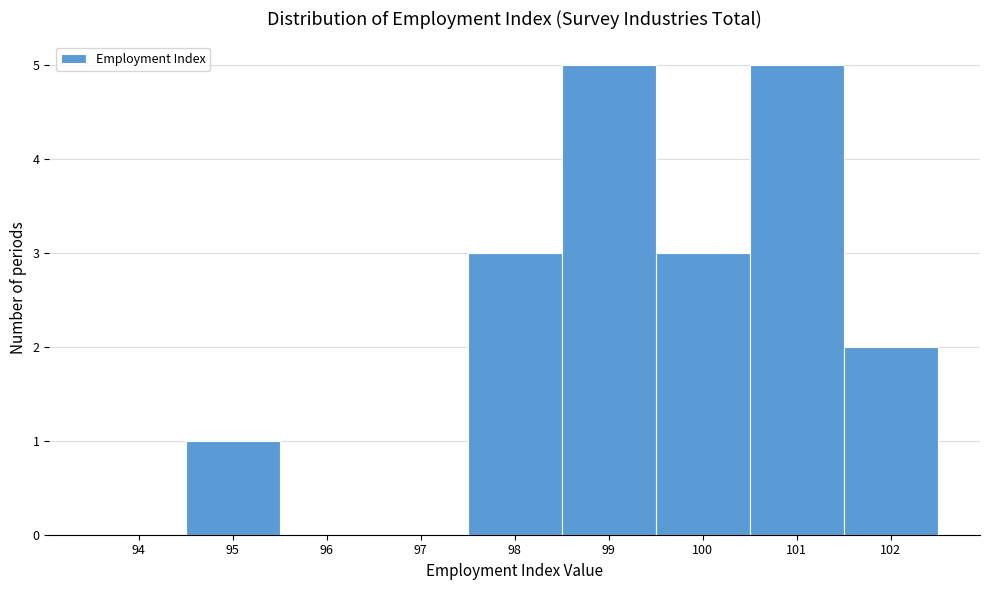

Reading right to left, extract all data points from this chart.

102=2	101=5	100=3	99=5	98=3	97=0	96=0	95=1	94=0